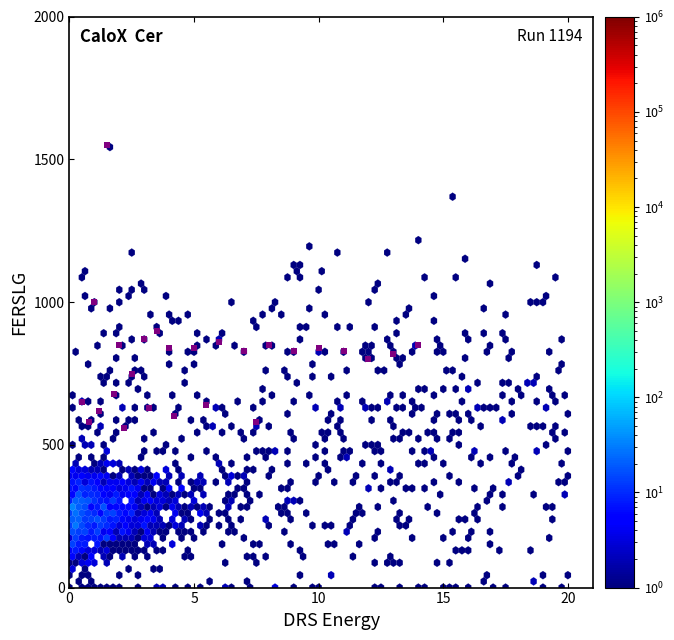

What Y value in the scatter plot is closest to 1055?

1000